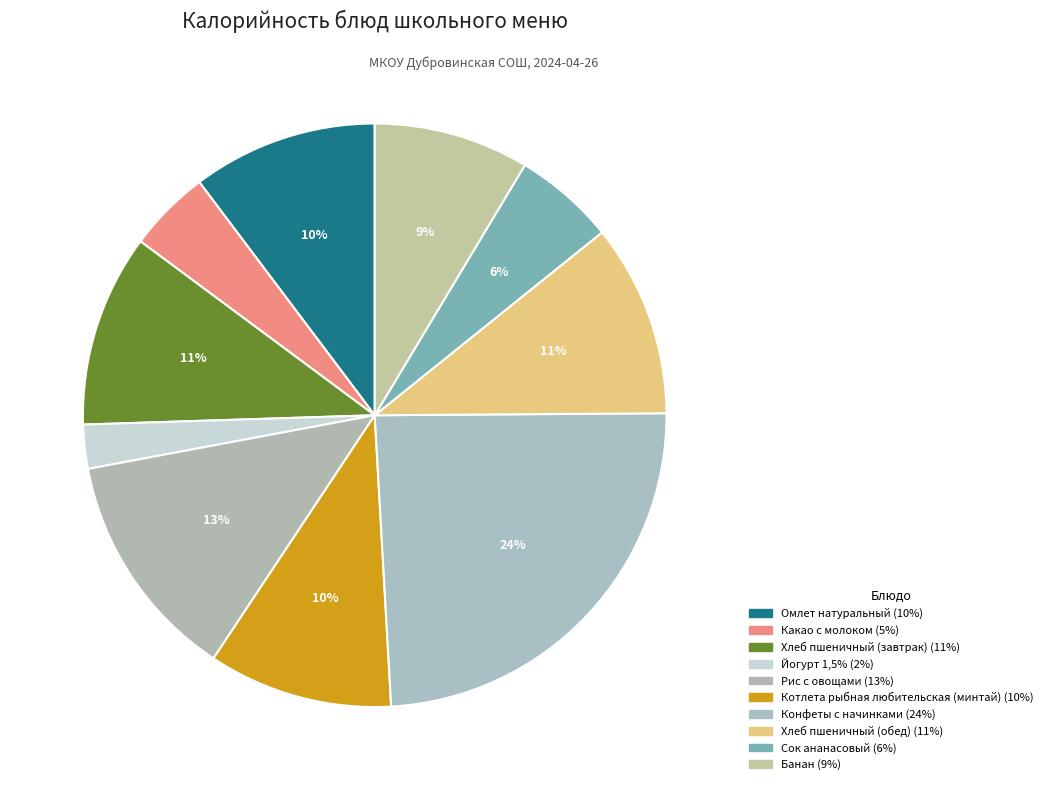

To the nearest percent, what is the difference between the largest and smallest slice percentages?

22%